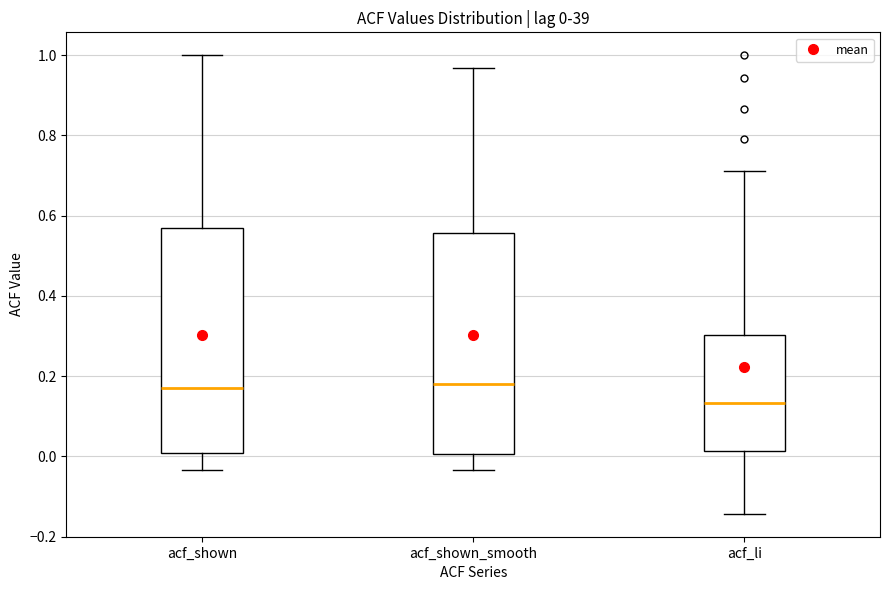

Which box's median line is the lowest?

acf_li